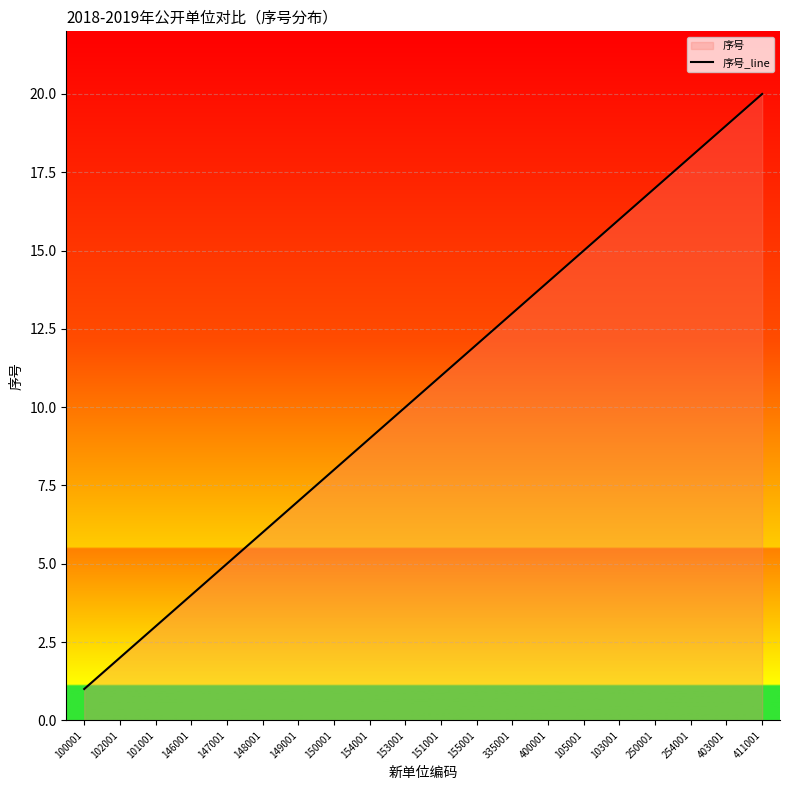

What is the label of the 5th point from the right?

103001